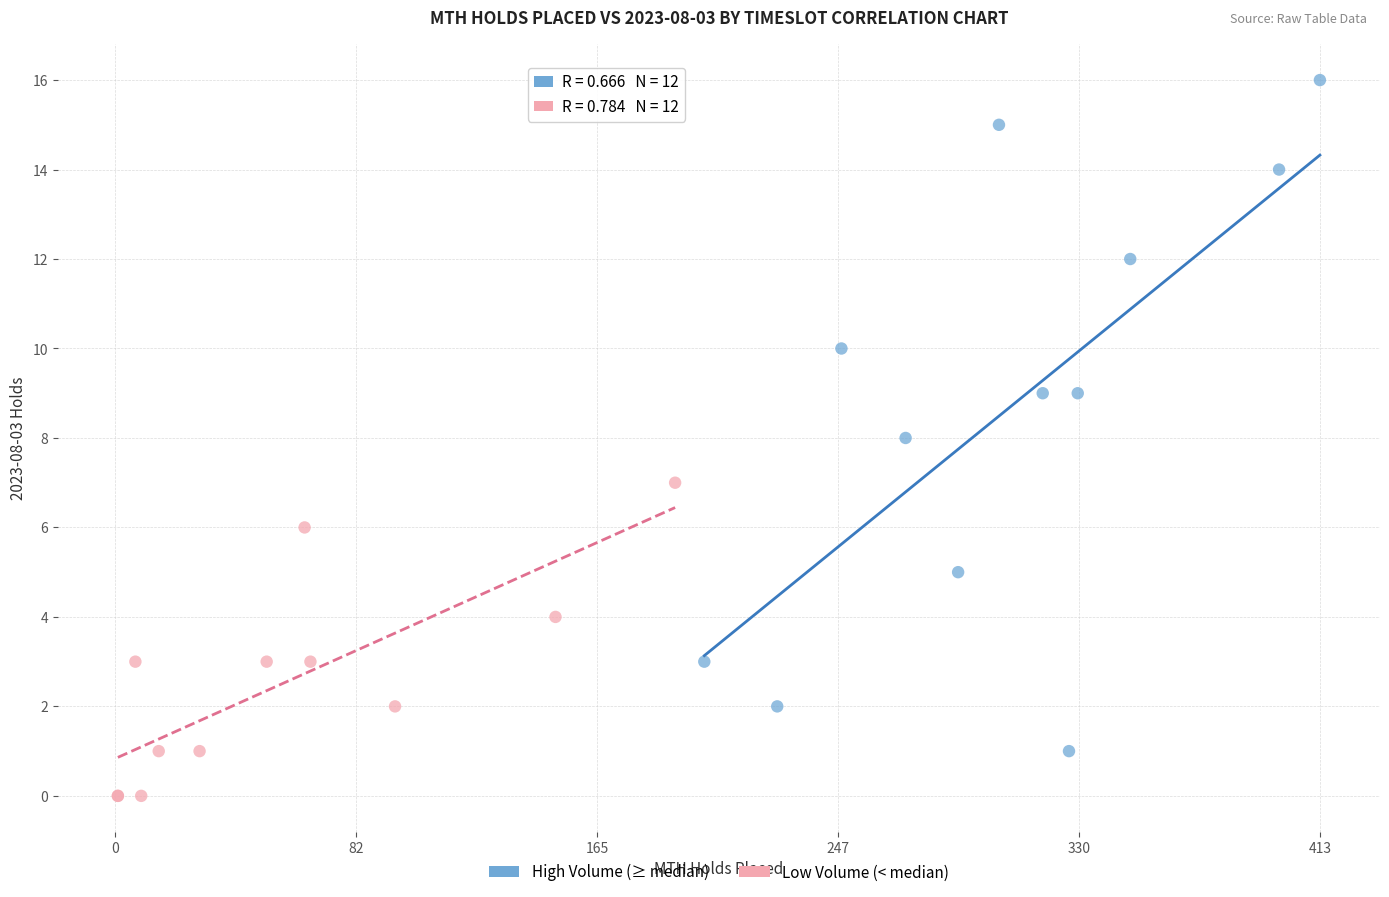

Which series reaches the minimum Y coordinate?

Low Volume (< median)